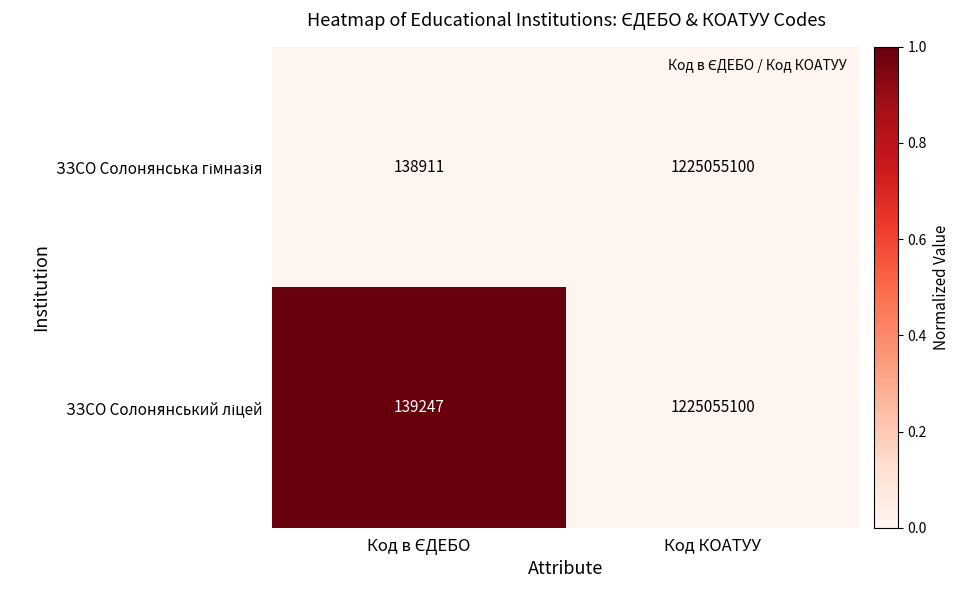

What is the maximum value shown in the chart?

1225055100